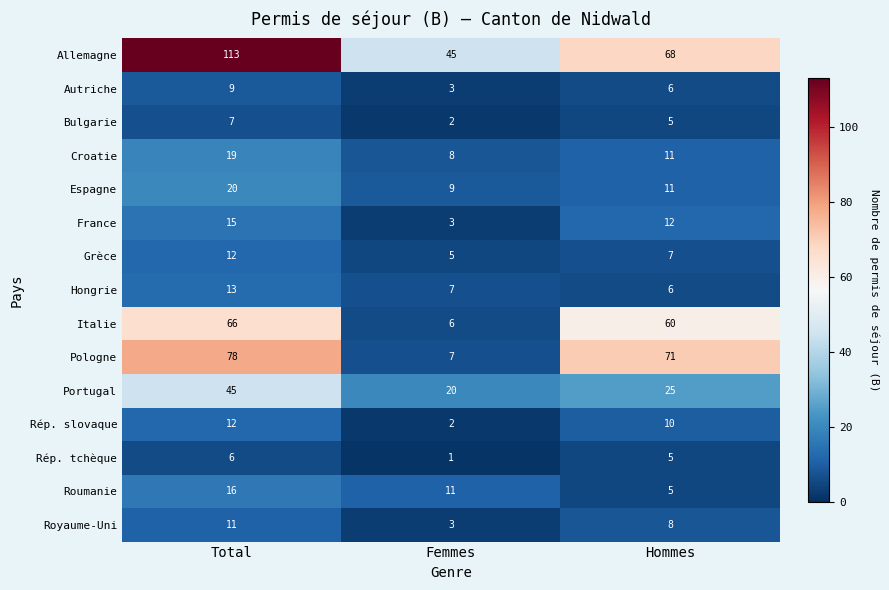

What is the total value across all series at Total?

442